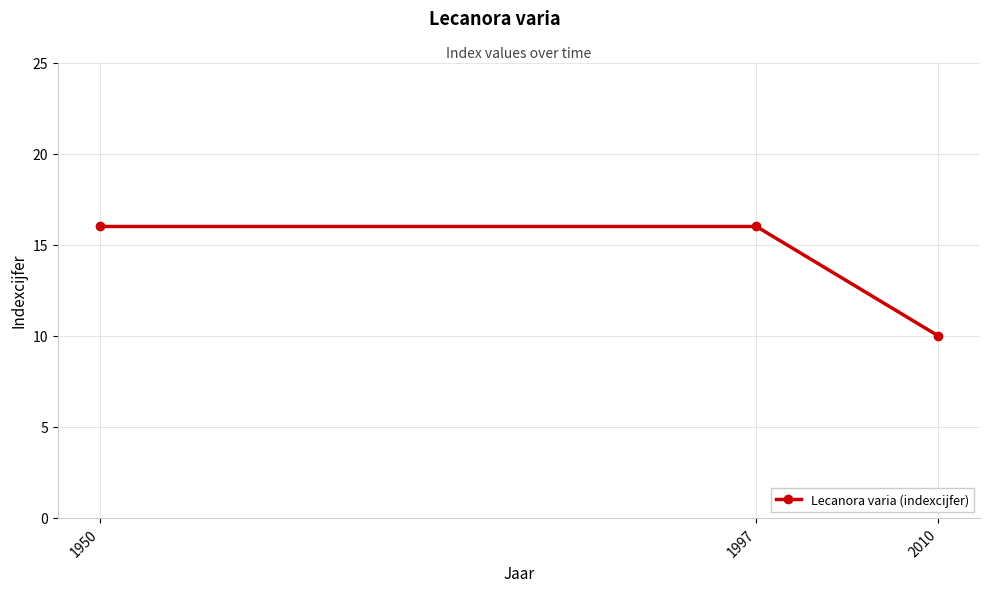

Read the value at 1950.

16